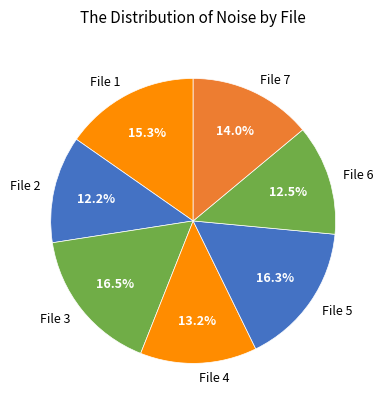

Does any single category account for the majority?

No